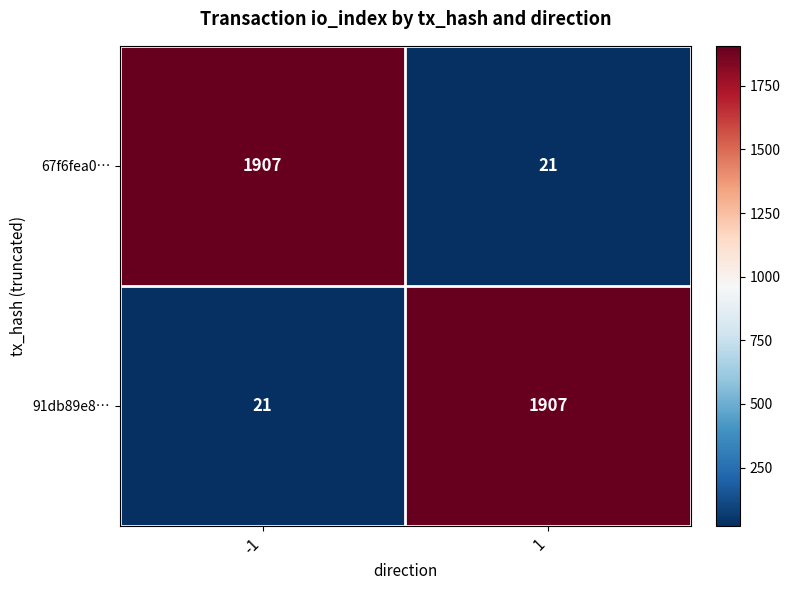

What is the sum of the 67f6fea0… values at -1 and 1?

1928